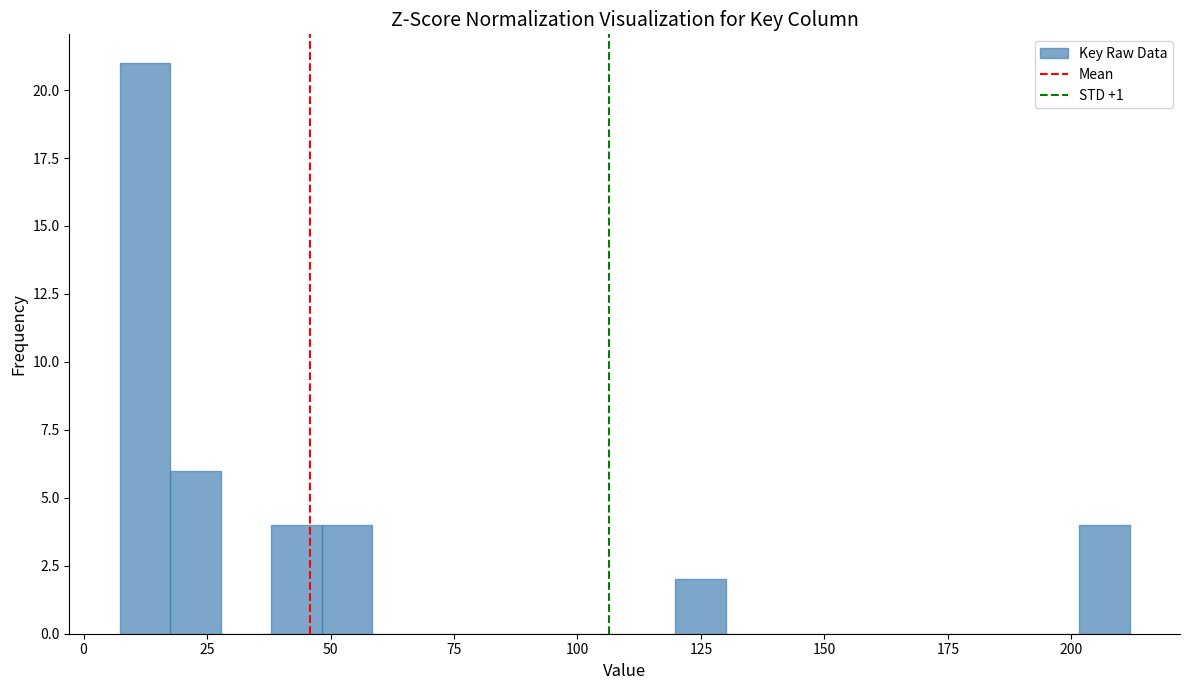

Read against the x-axis, roughly where is the centre of the tallest bar?

10